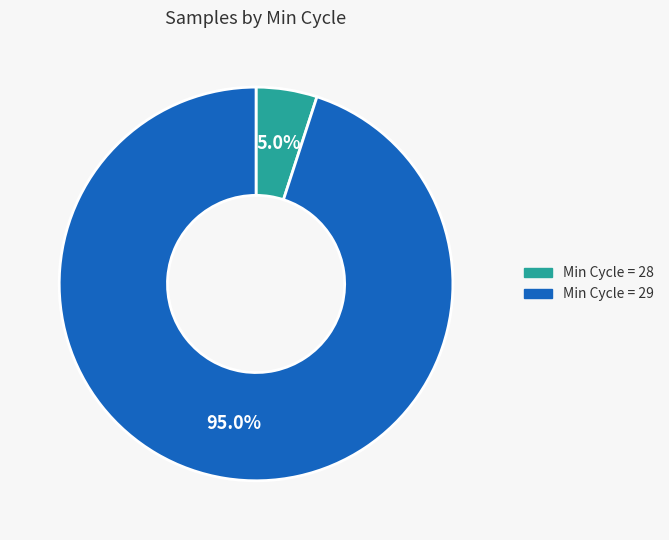

Is there a majority slice in this chart?

Yes